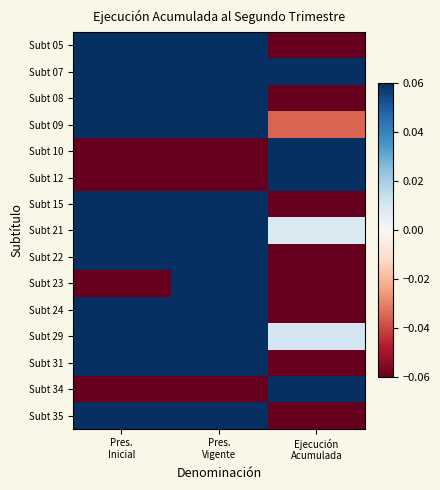

What is the total value across all series at Pres.
Inicial?

2.4